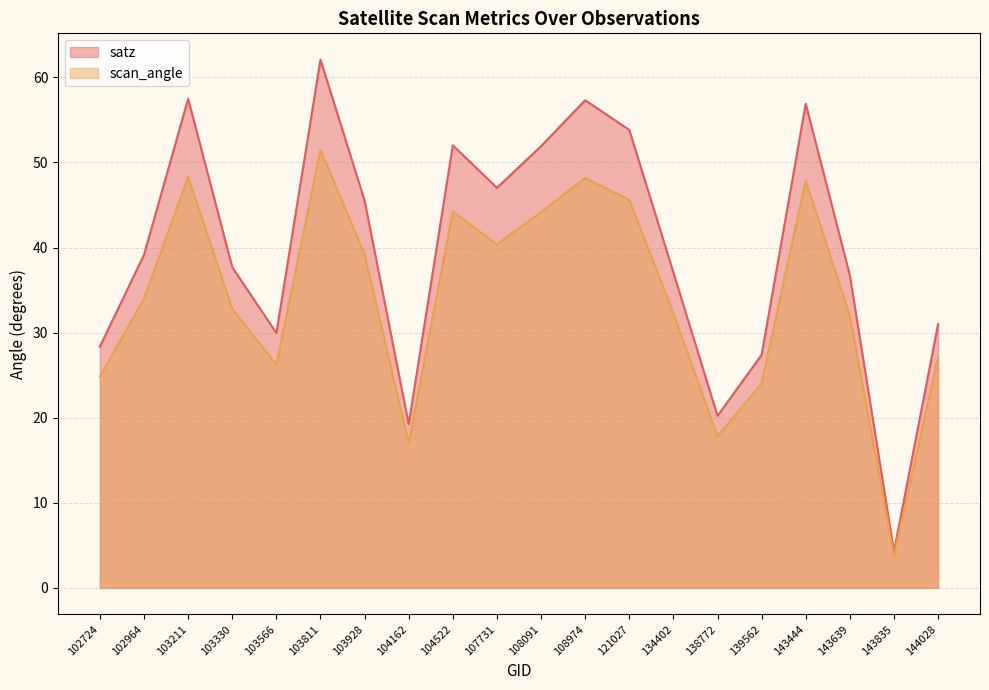

Where is satz nearest to the value 33?

144028